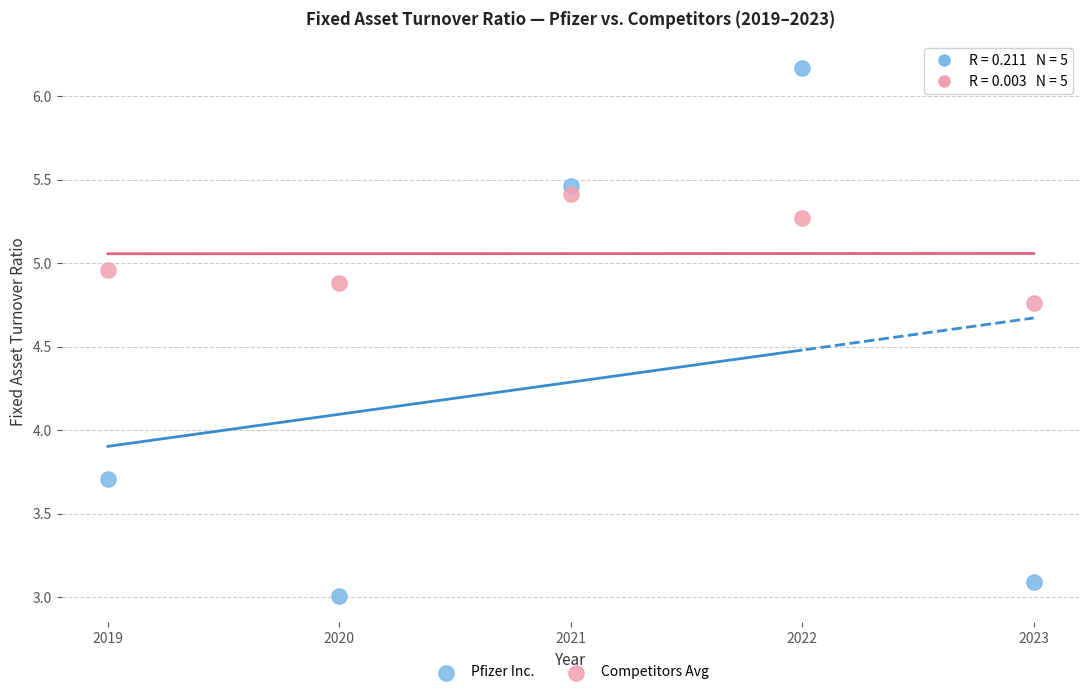

Which series has the widest spread of Y values?

Pfizer Inc.